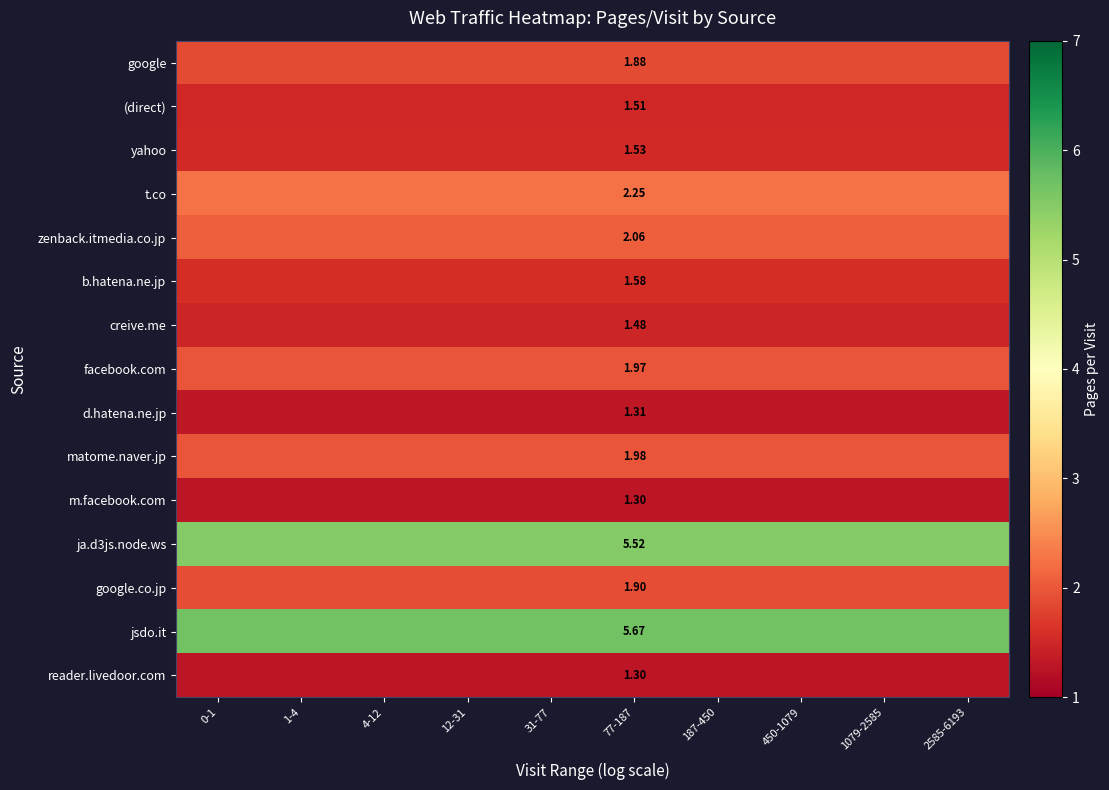

Which category has the highest value in the m.facebook.com series?

0-1